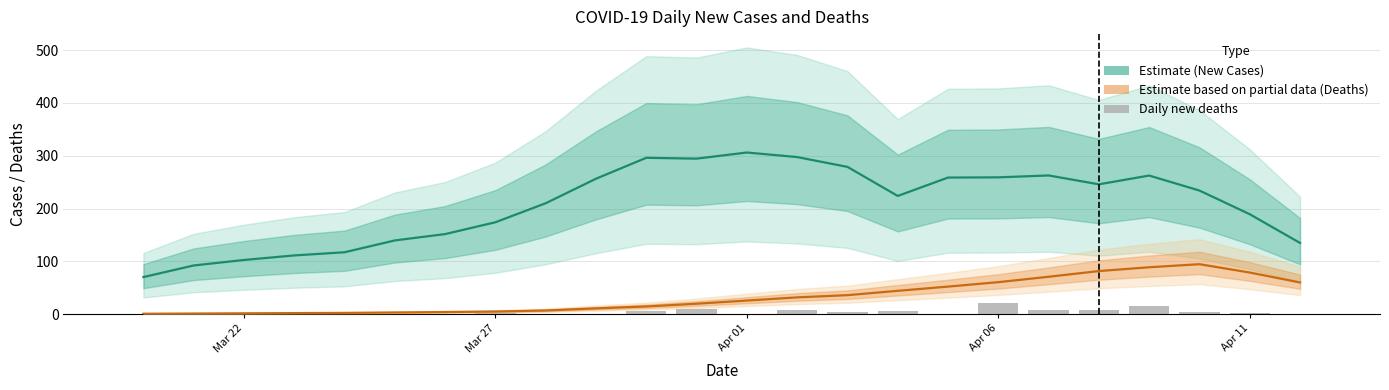

How many data points in New Cases (smoothed) are less than 234?

12